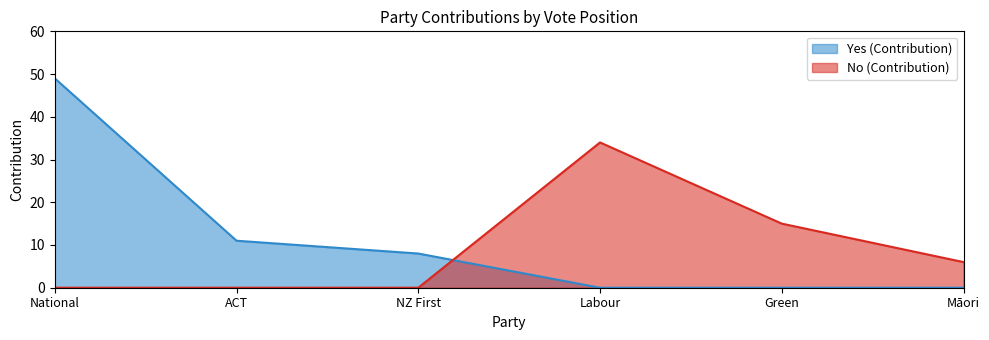

How many No (Contribution) values are between 0 and 15?

5